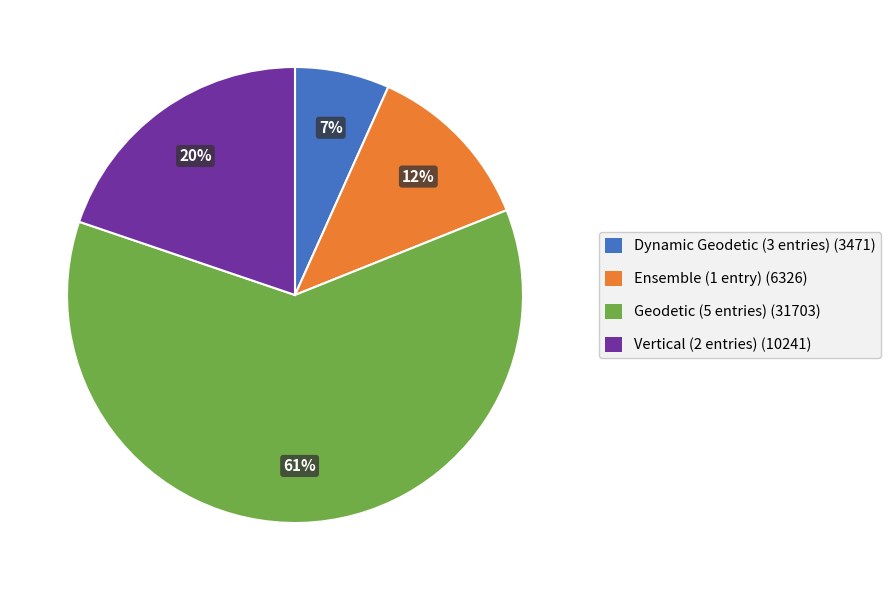

To the nearest percent, what is the average slice percentage?

25%